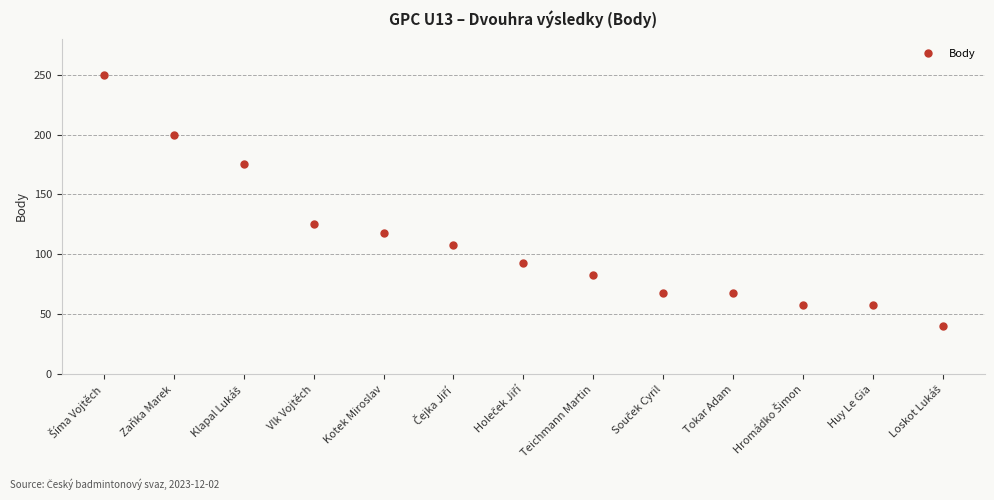

Count the number of data series in this chart.

1